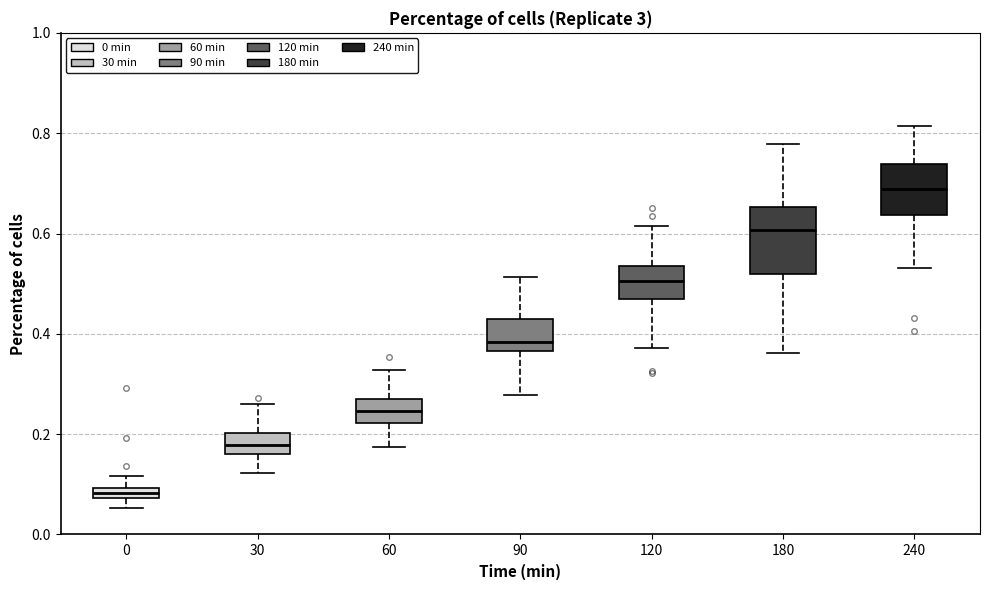

Which box is the tallest, from its lower edge to its upper edge?

180